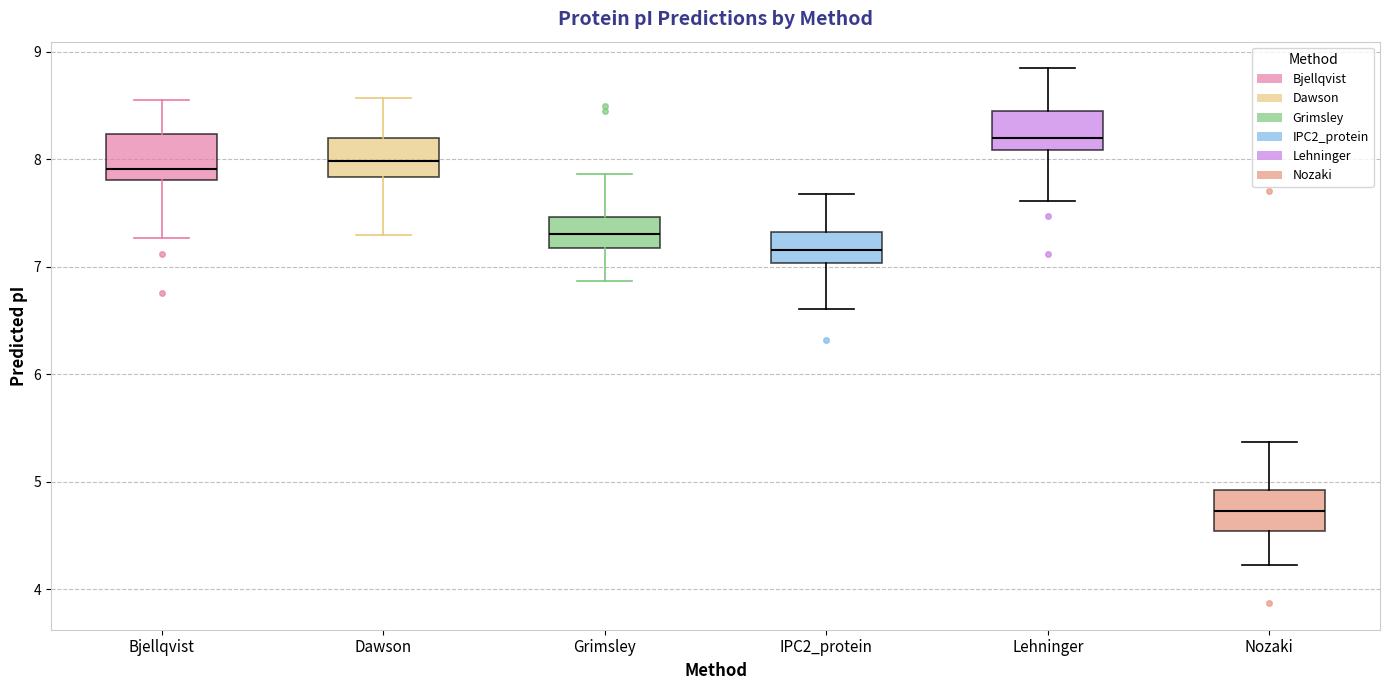

Reading left to right, read every box against the y-axis: the position of its median line, the range the box covers, and the ends of its whiskers. The values are not printed on the chart, so give them approximately, as read against the axis.

Bjellqvist: median 7.9, box 7.8 to 8.2, whiskers 7.3 to 8.6
Dawson: median 8.0, box 7.8 to 8.2, whiskers 7.3 to 8.6
Grimsley: median 7.3, box 7.2 to 7.5, whiskers 6.9 to 7.9
IPC2_protein: median 7.2, box 7.0 to 7.3, whiskers 6.6 to 7.7
Lehninger: median 8.2, box 8.1 to 8.4, whiskers 7.6 to 8.8
Nozaki: median 4.7, box 4.5 to 4.9, whiskers 4.2 to 5.4